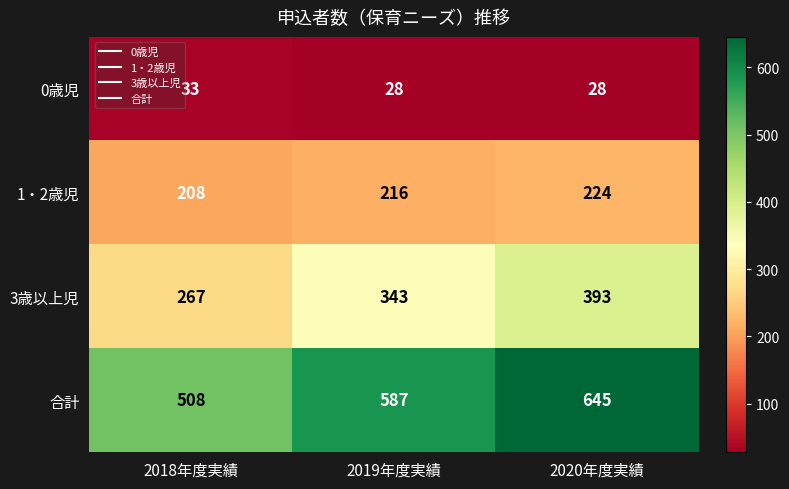

What is the maximum value for 1・2歳児?

224